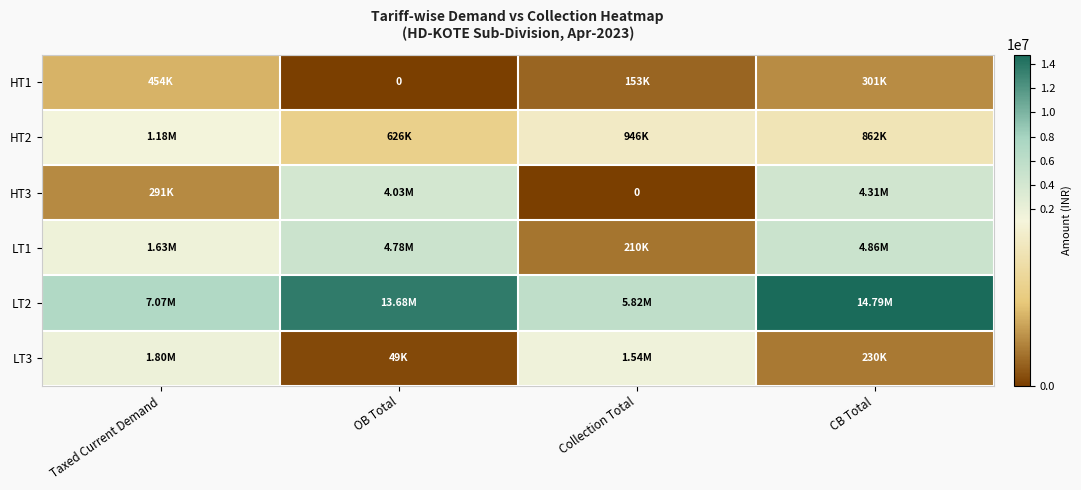

Which category has the lowest value in the LT1 series?

Collection Total